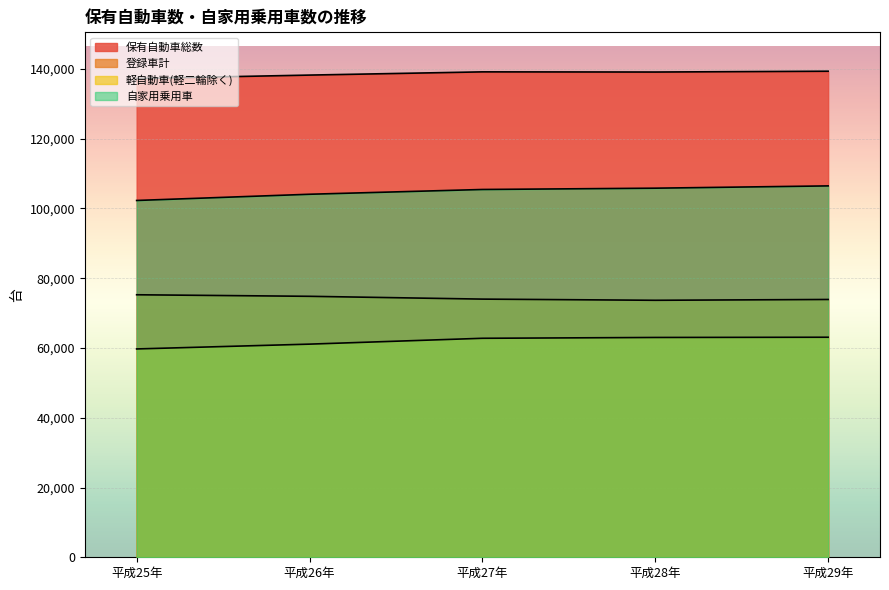

What are all the series names shown in the legend?

保有自動車総数, 登録車計, 軽自動車(軽二輪除く), 自家用乗用車